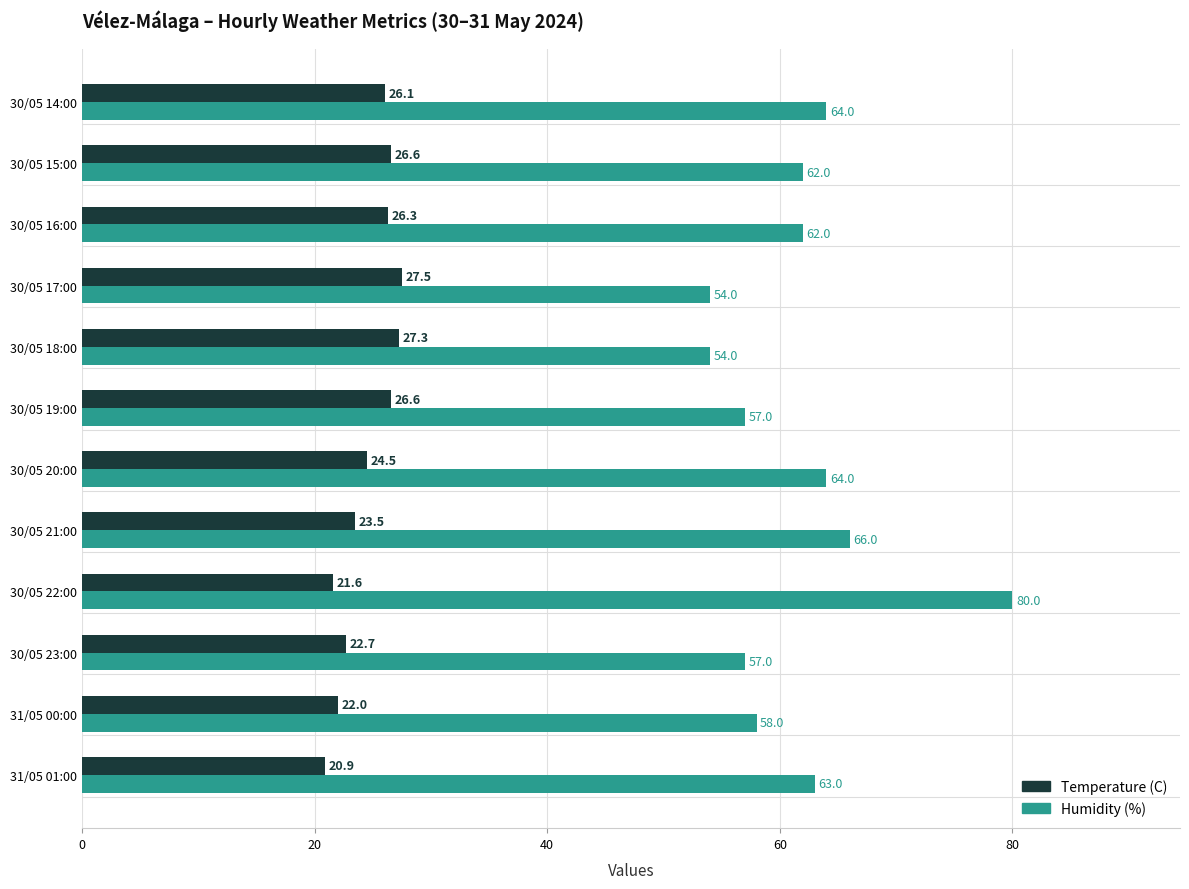

What is the spread (max minus min) of values at 30/05 19:00?

30.4